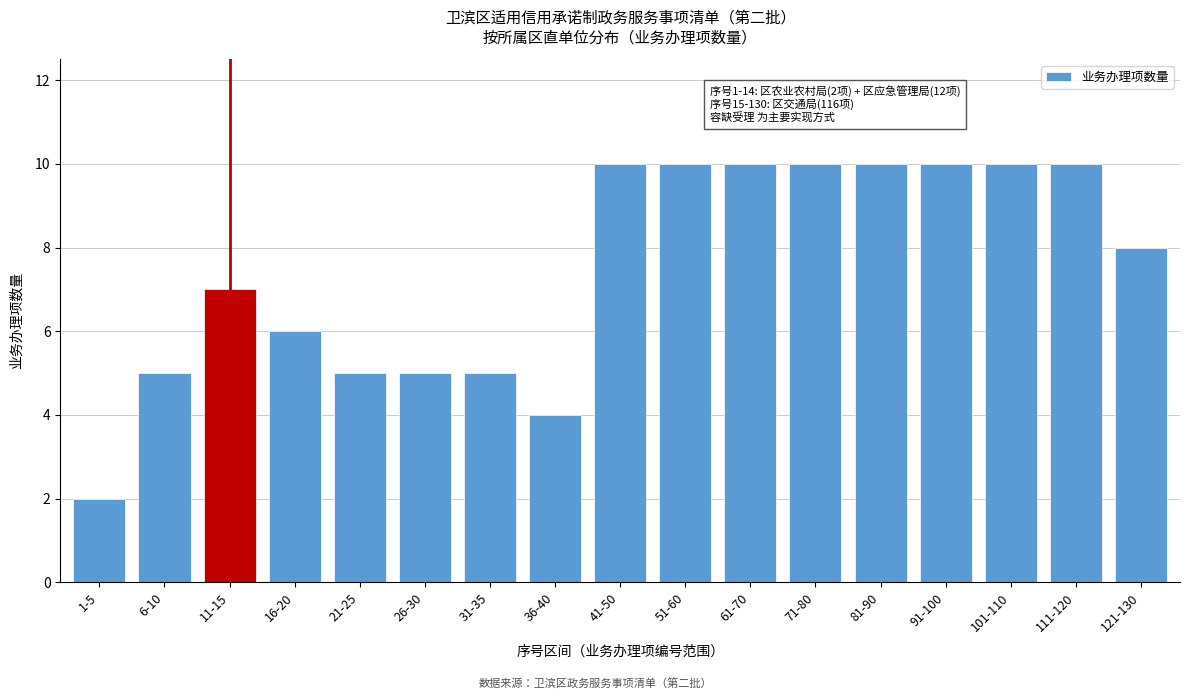

Reading right to left, what are all the values shown in this chart?

8	10	10	10	10	10	10	10	10	4	5	5	5	6	7	5	2